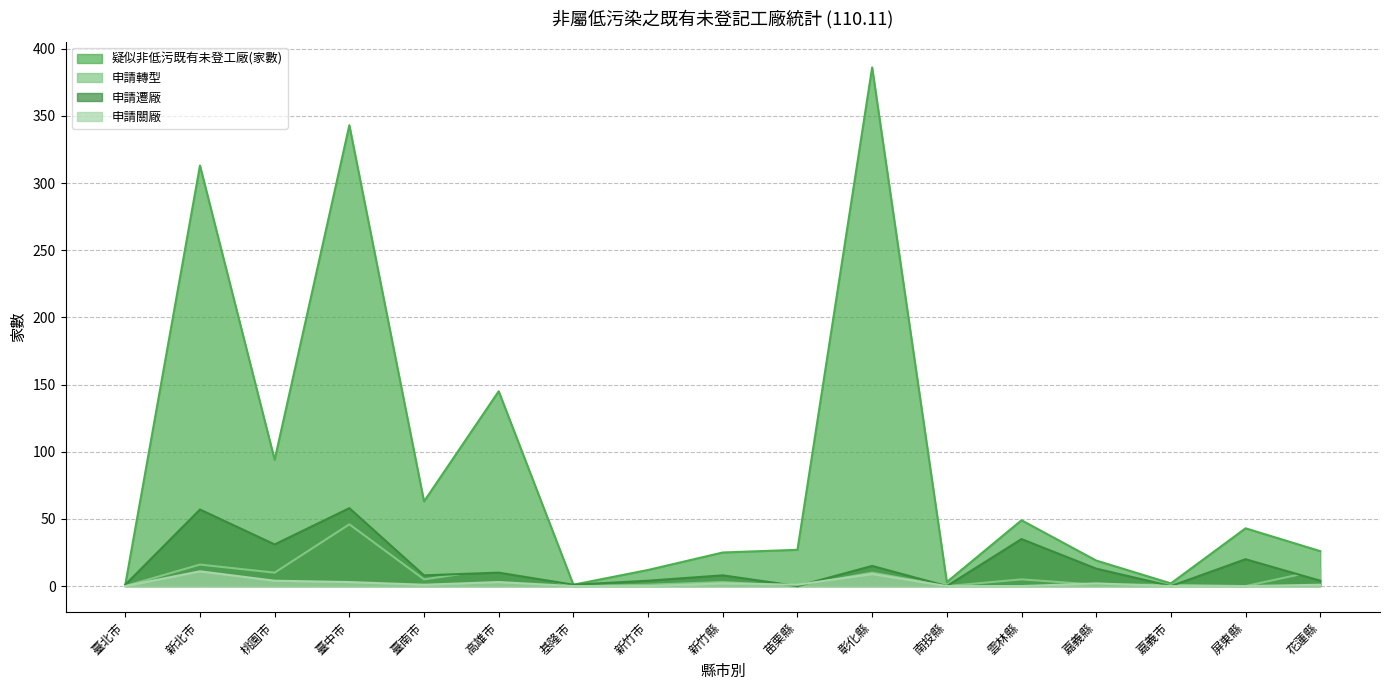

What is the difference between the second highest and second lowest values in the 疑似非低污既有未登工廠(家數) series?

342